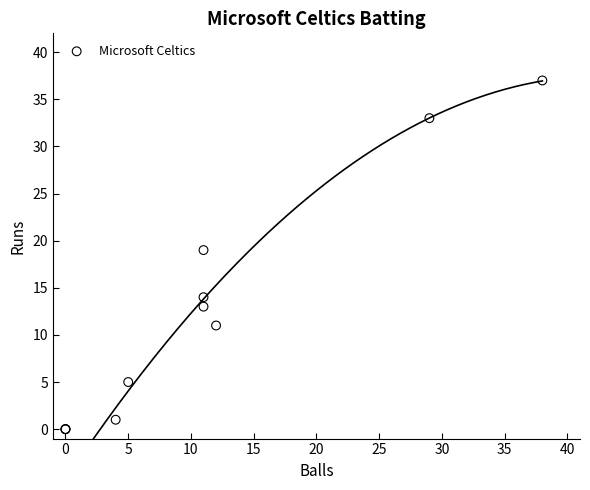

What Y value in the scatter plot is closest to 18?

19